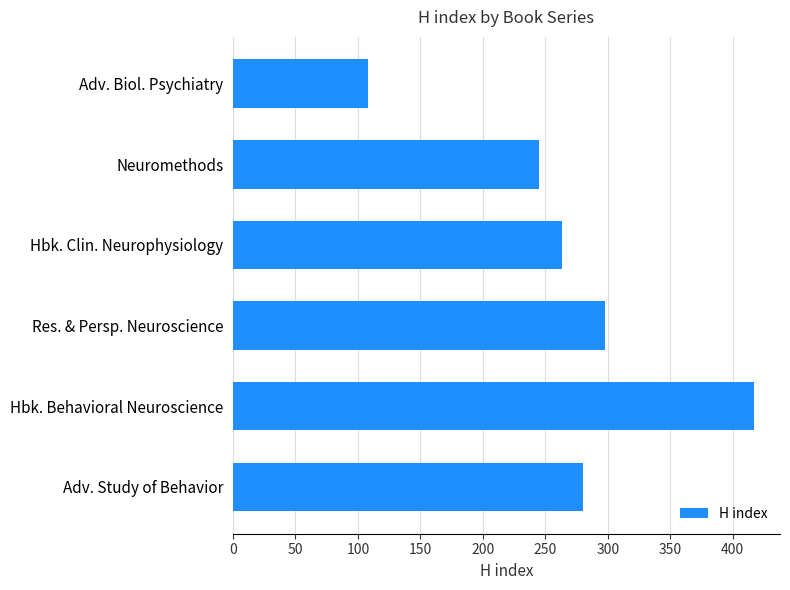

True or false: the data shows 420 at Neuromethods.

False